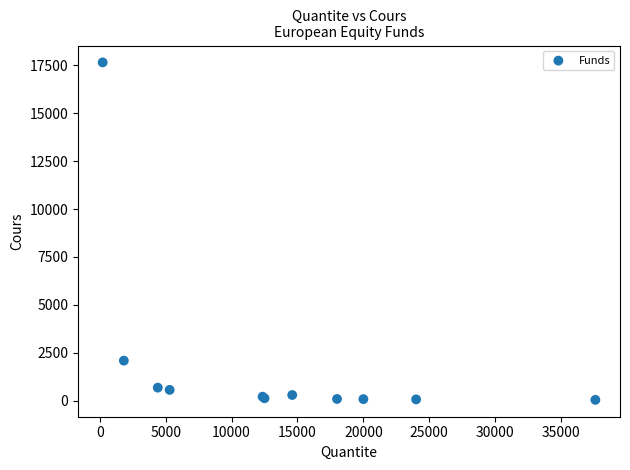

What Y value in the scatter plot is closest to 8845?

2086.0